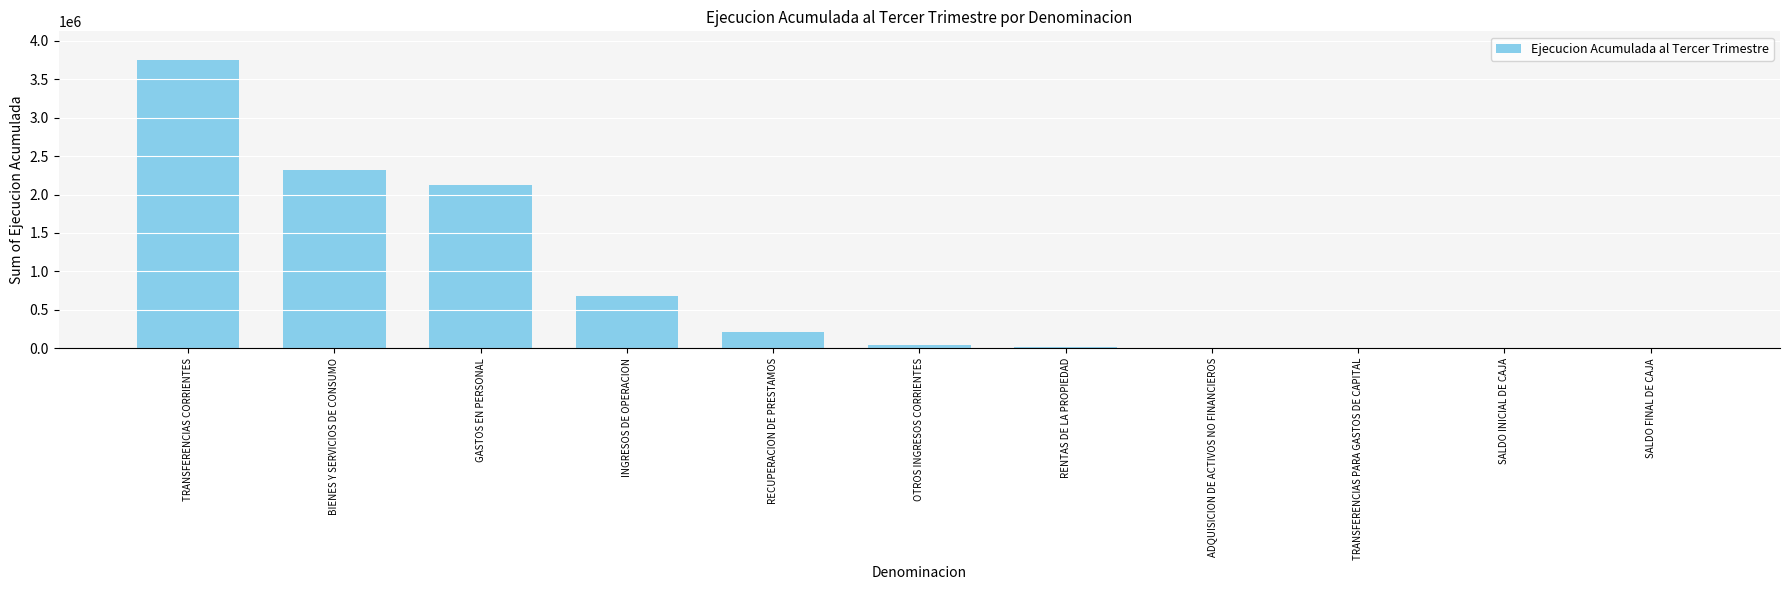

What is the sum of all values?

9145864